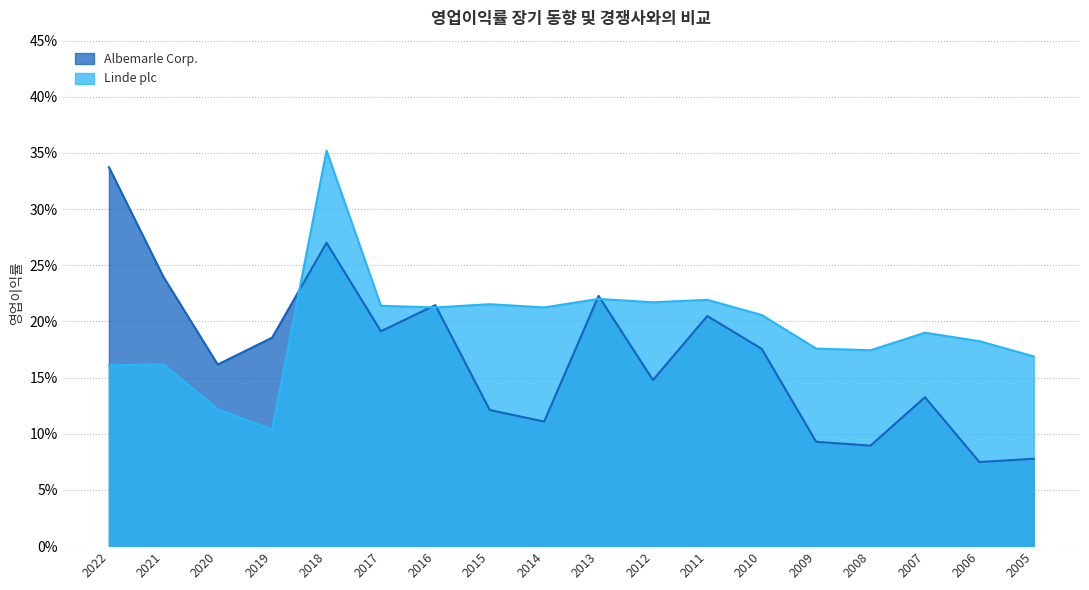

What is the sum of the Albemarle Corp. values at 2012 and 2019?

0.3